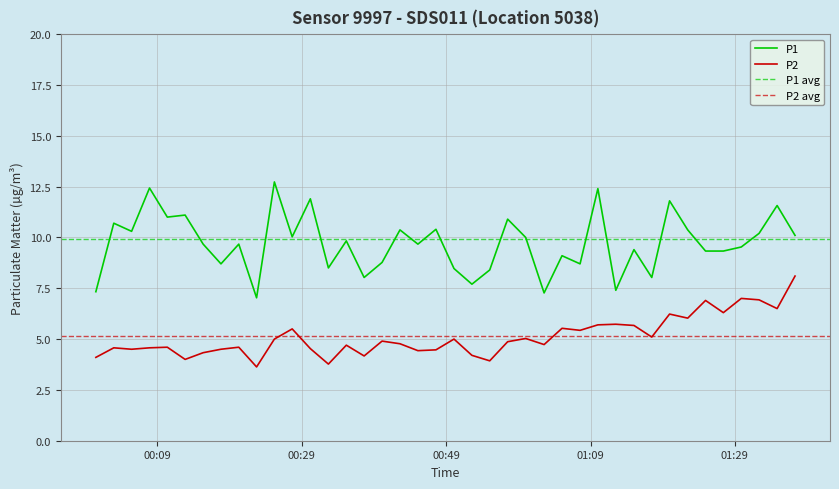

True or false: P2 and P1 intersect in this chart.

False